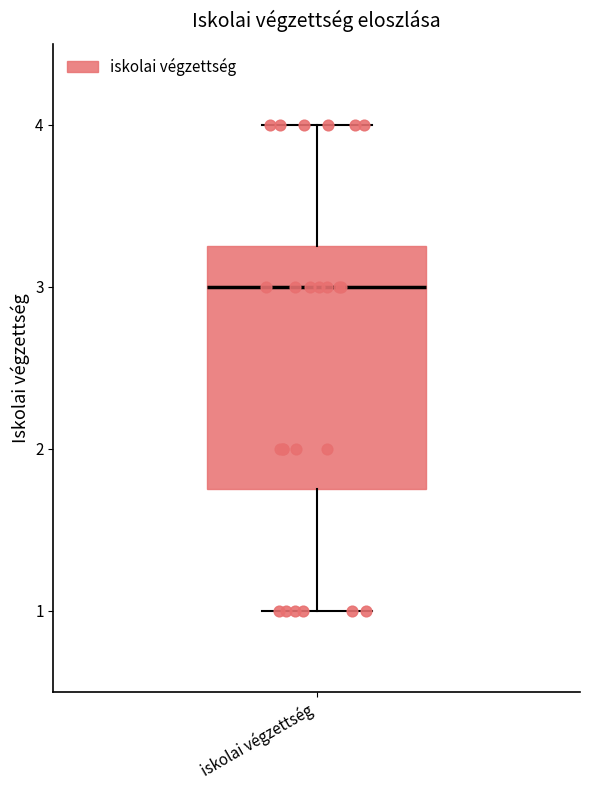

Transcribe this box plot: give where the median line is, the range the box spans, and where the two whiskers end, as read against the y-axis. The values are not printed on the chart, so give them approximately, as read against the axis.

median 3.0, box 1.8 to 3.3, whiskers 1.0 to 4.0